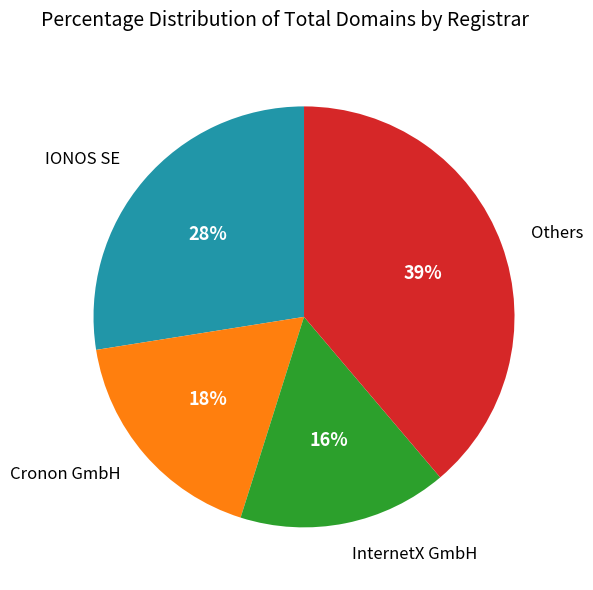

To the nearest percent, what is the average slice percentage?

25%